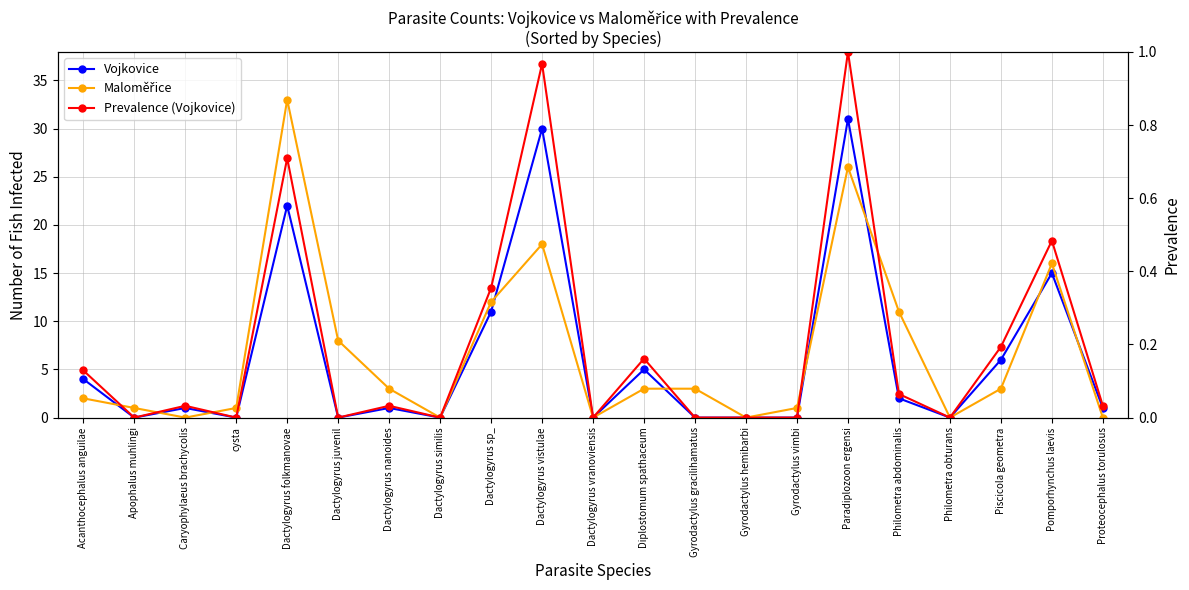

What is the sum of the Vojkovice values at Dactylogyrus vranoviensis and Dactylogyrus sp_?

11.0